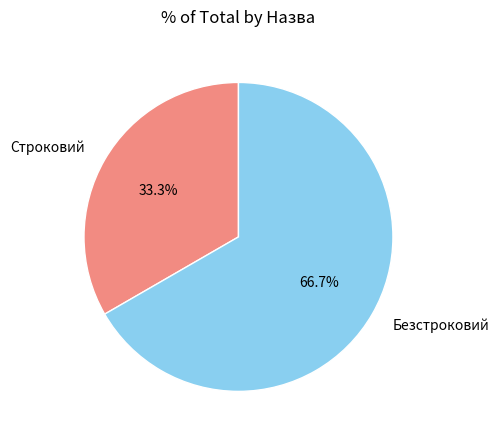

What percentage is the Безстроковий slice, to the nearest percent?

67%